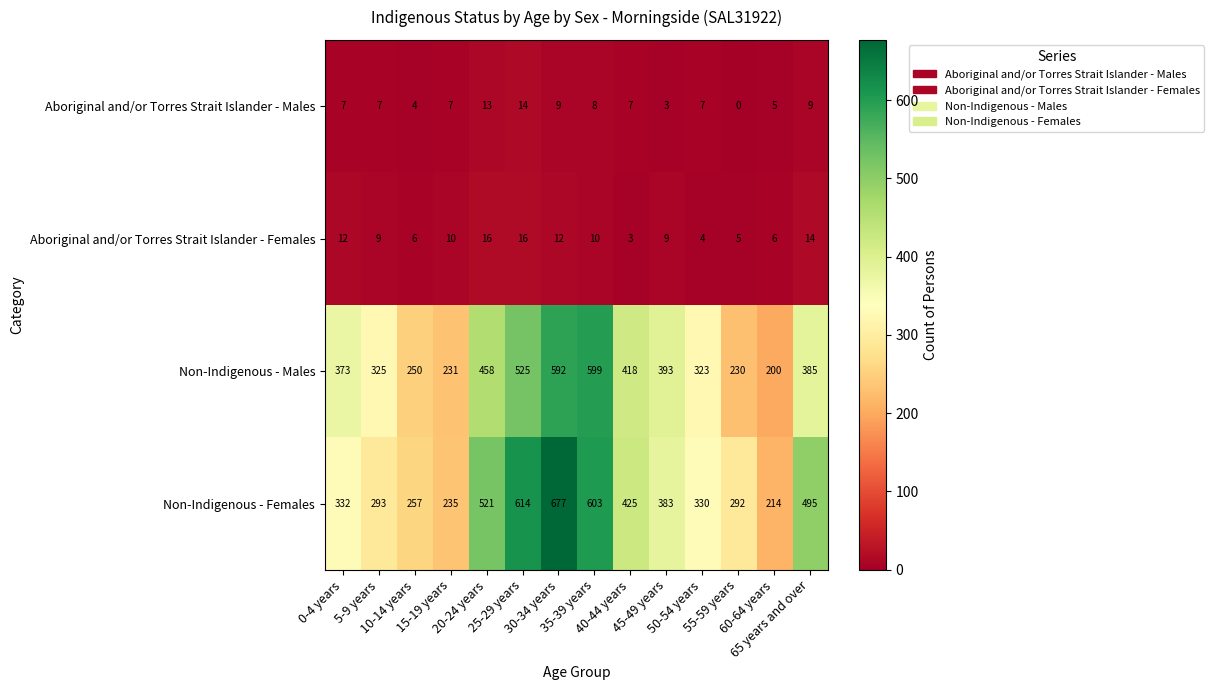

What is the difference between the maximum and minimum values in the Non-Indigenous - Females series?

463